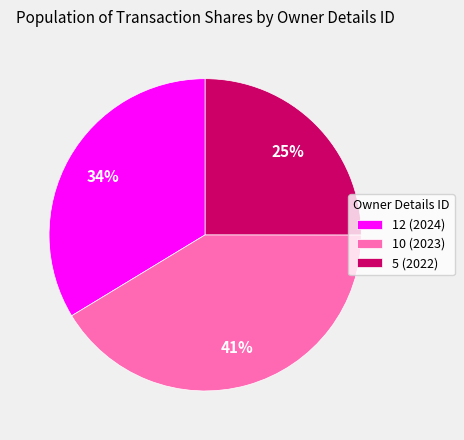

Rank the categories by value from lowest to highest.

5 (2022), 12 (2024), 10 (2023)